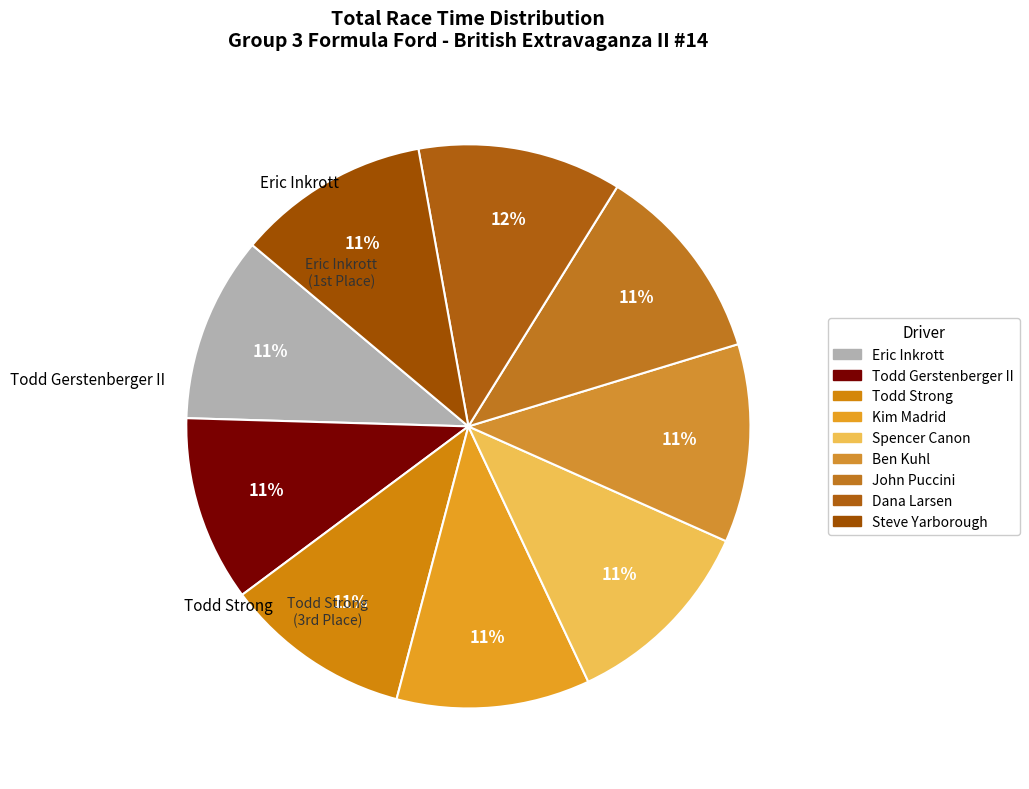

What percentage is NOT represented by Kim Madrid?

88.9%